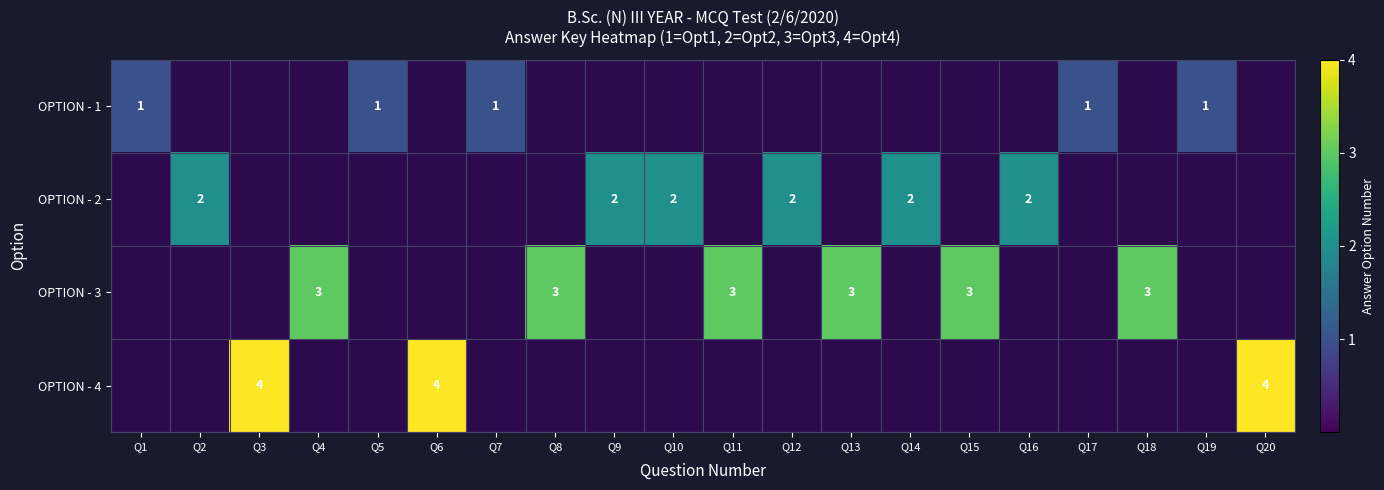

The value of OPTION - 4 at Q3 is 1. True or false?

False